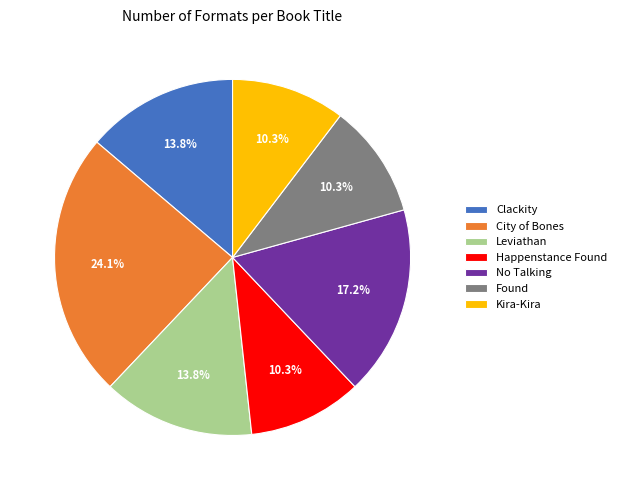

Does any single category account for the majority?

No